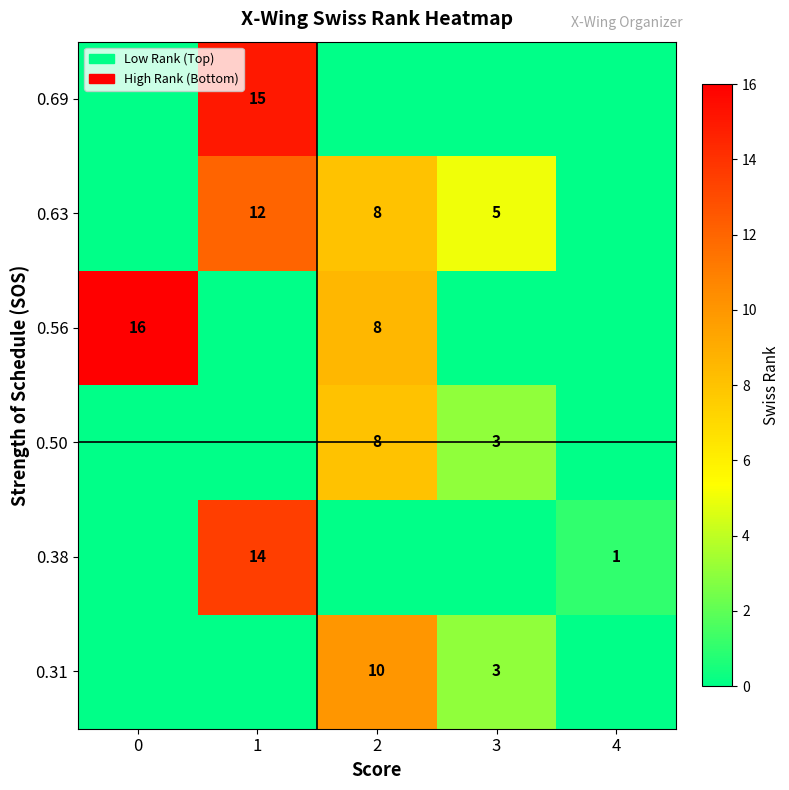

The 0.69 series shows 26 at 1. True or false?

False